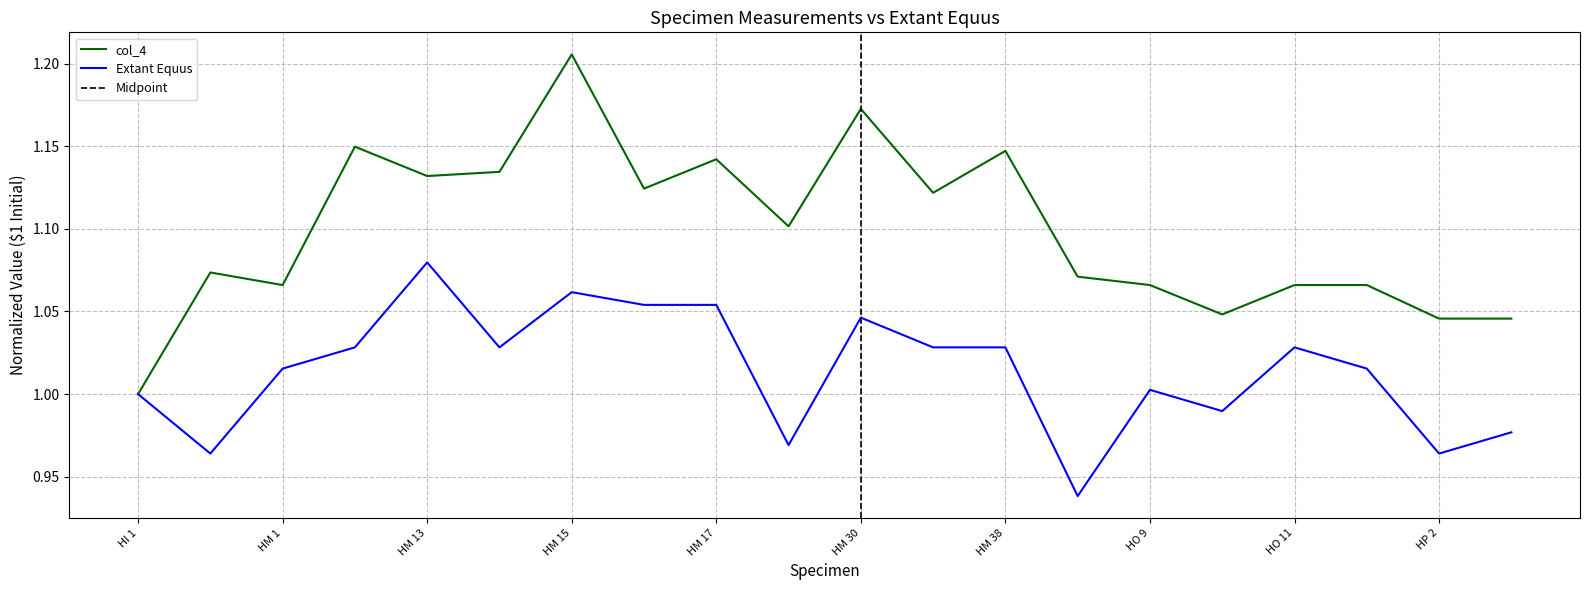

The Extant Equus series shows 0.2 at HM 17. True or false?

False